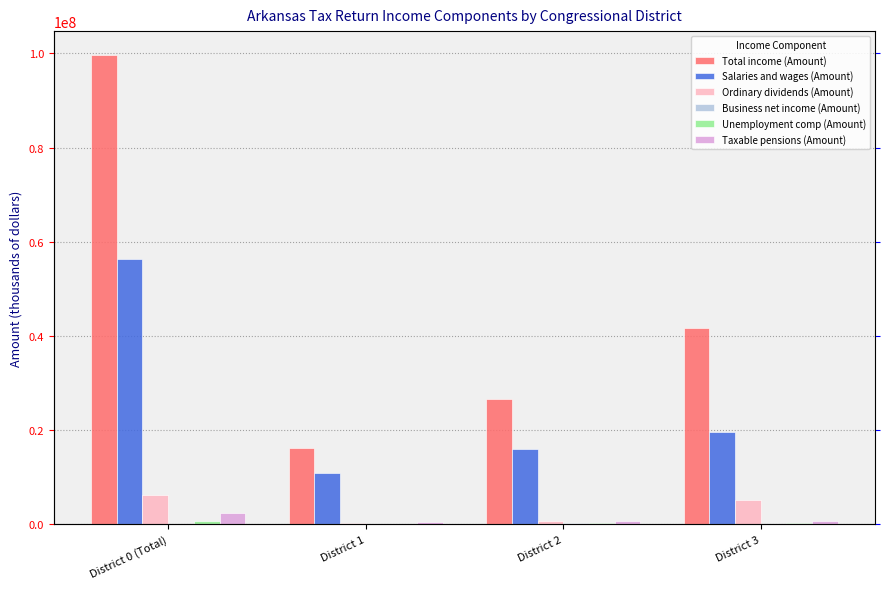

At which label does Ordinary dividends (Amount) reach its minimum?

District 1